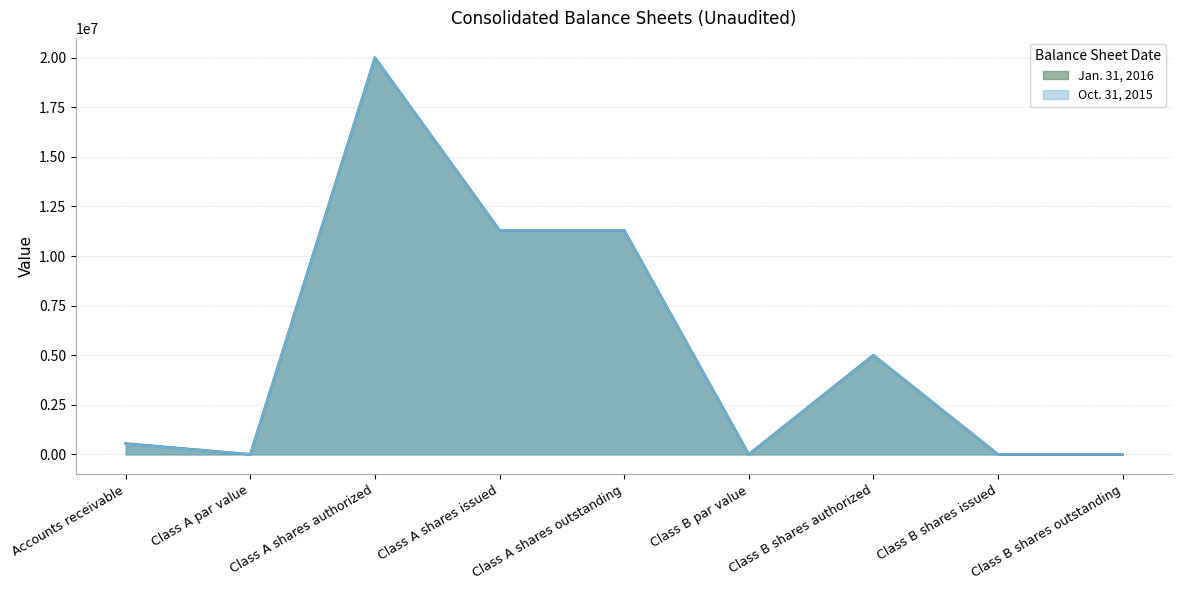

Rank the categories by Jan. 31, 2016 value from lowest to highest.

Class B shares issued, Class B shares outstanding, Class A par value, Class B par value, Accounts receivable, Class B shares authorized, Class A shares issued, Class A shares outstanding, Class A shares authorized